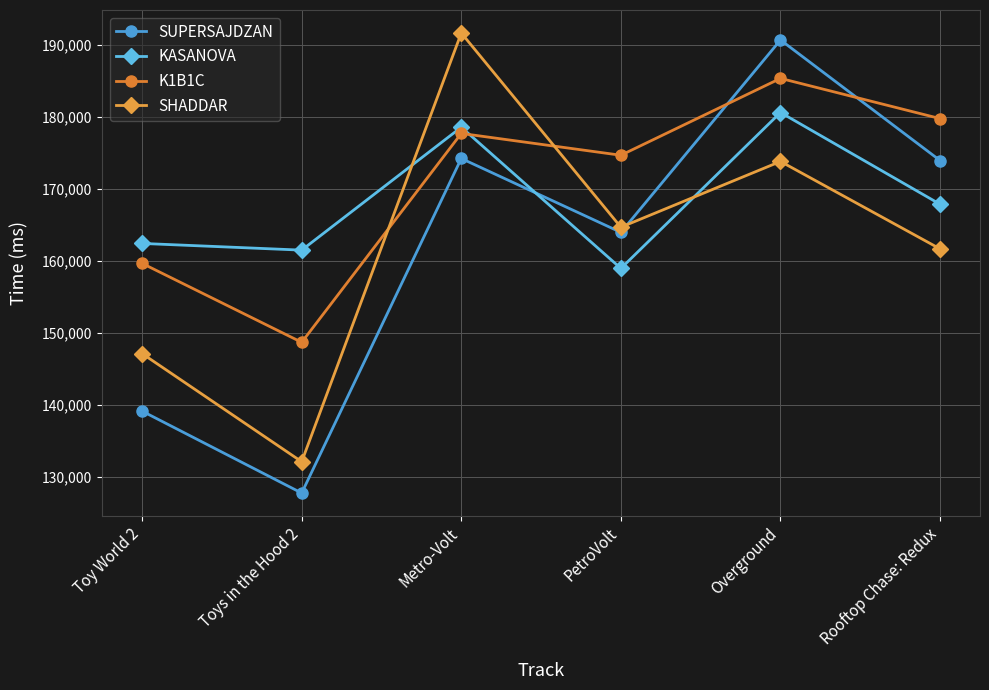

Which series changed the most between Toys in the Hood 2 and Overground?

SUPERSAJDZAN